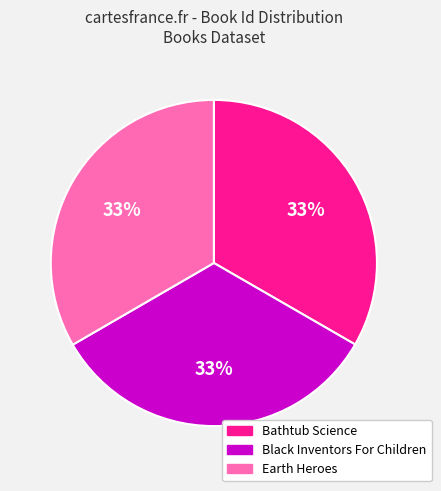

To the nearest percent, what portion does Earth Heroes represent?

33%